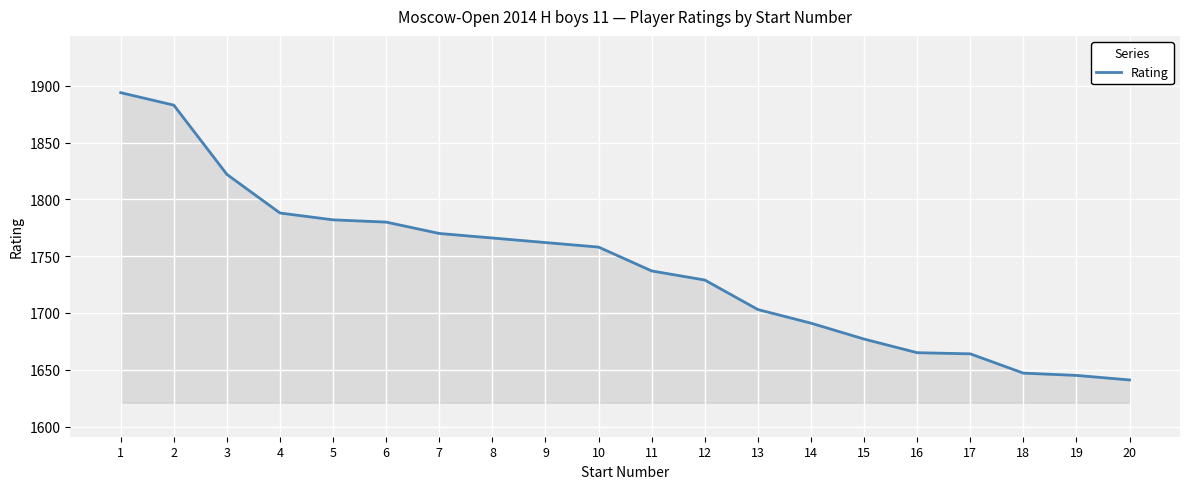

How many distinct data groups are displayed?

1